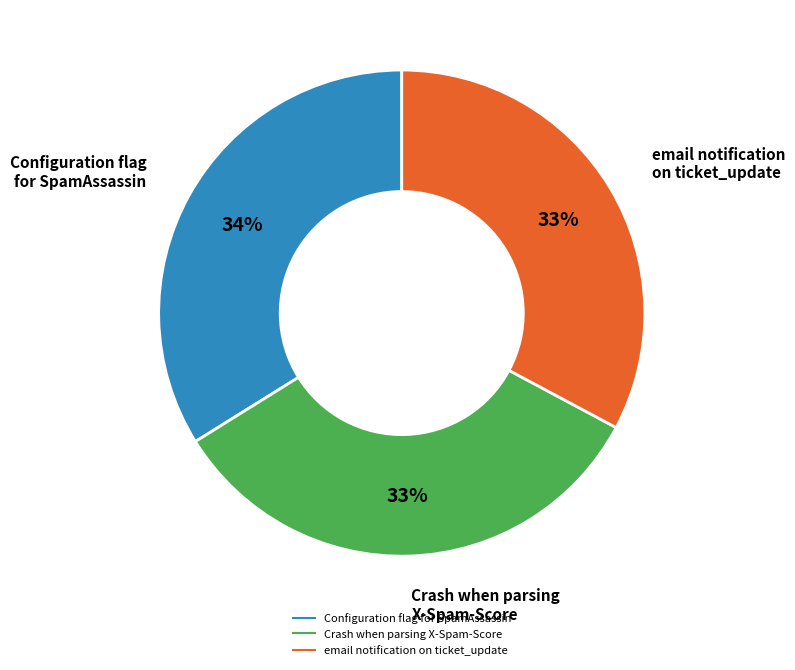

The Configuration flag for SpamAssassin slice represents 44% of the pie. True or false?

False